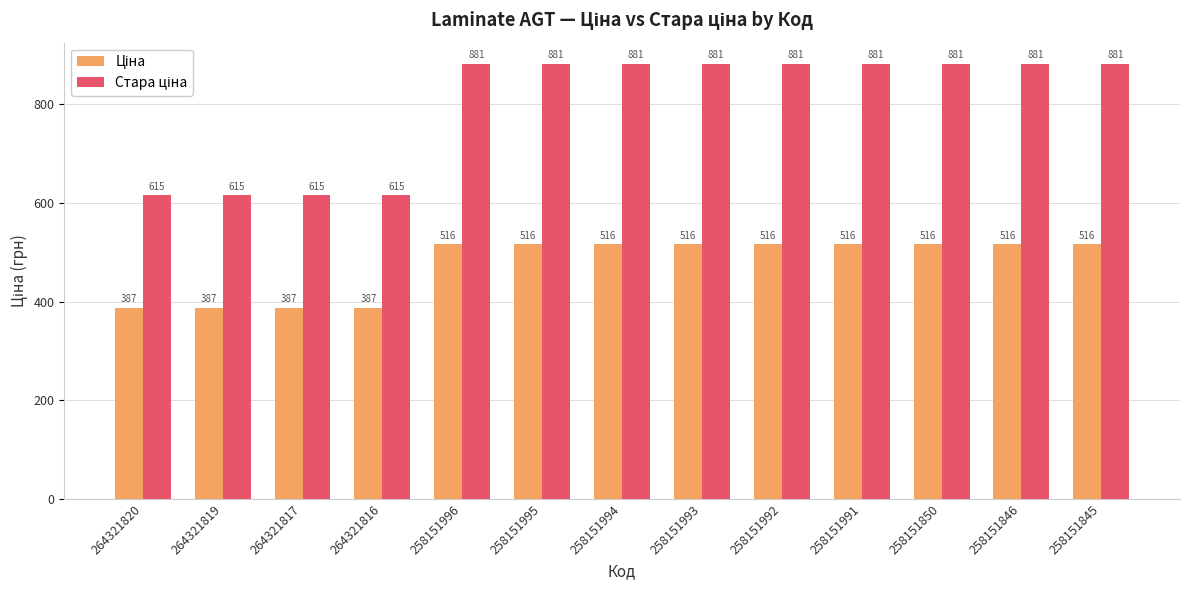

At how many categories does at least one series exceed 391?

13